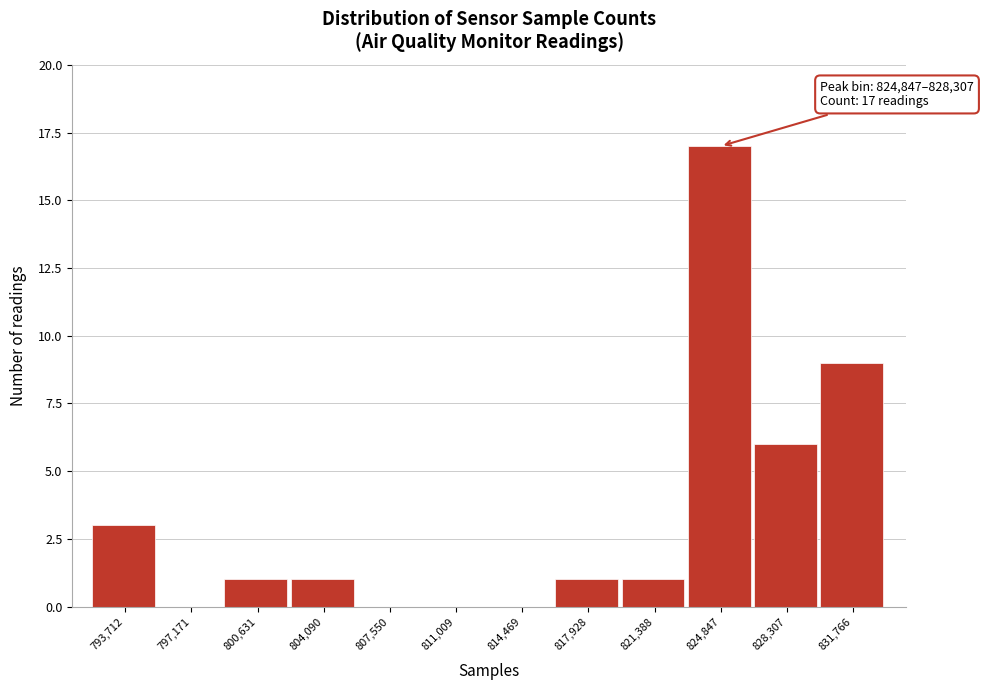

Reading left to right, list all the values displayed in this chart.

793,712=3	797,171=0	800,631=1	804,090=1	807,550=0	811,009=0	814,469=0	817,928=1	821,388=1	824,847=17	828,307=6	831,766=9